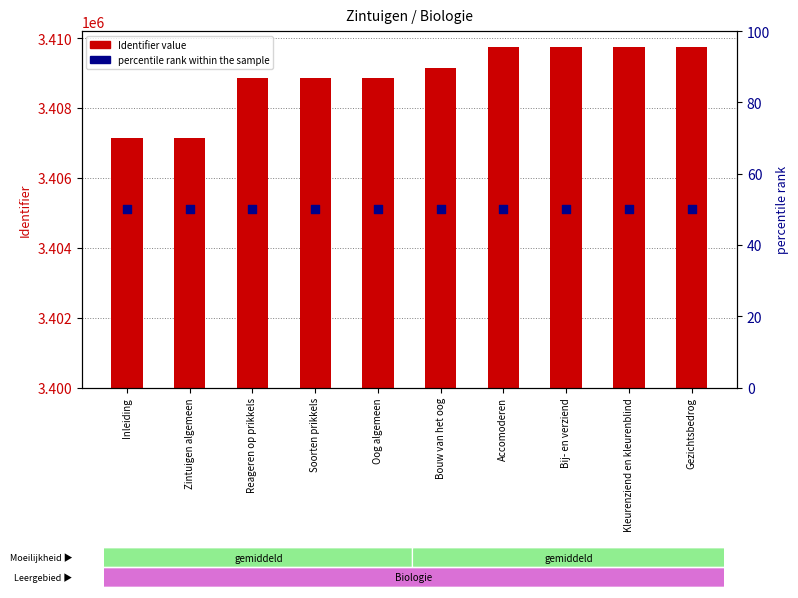

What are all the series names shown in the legend?

Identifier value, percentile rank within the sample